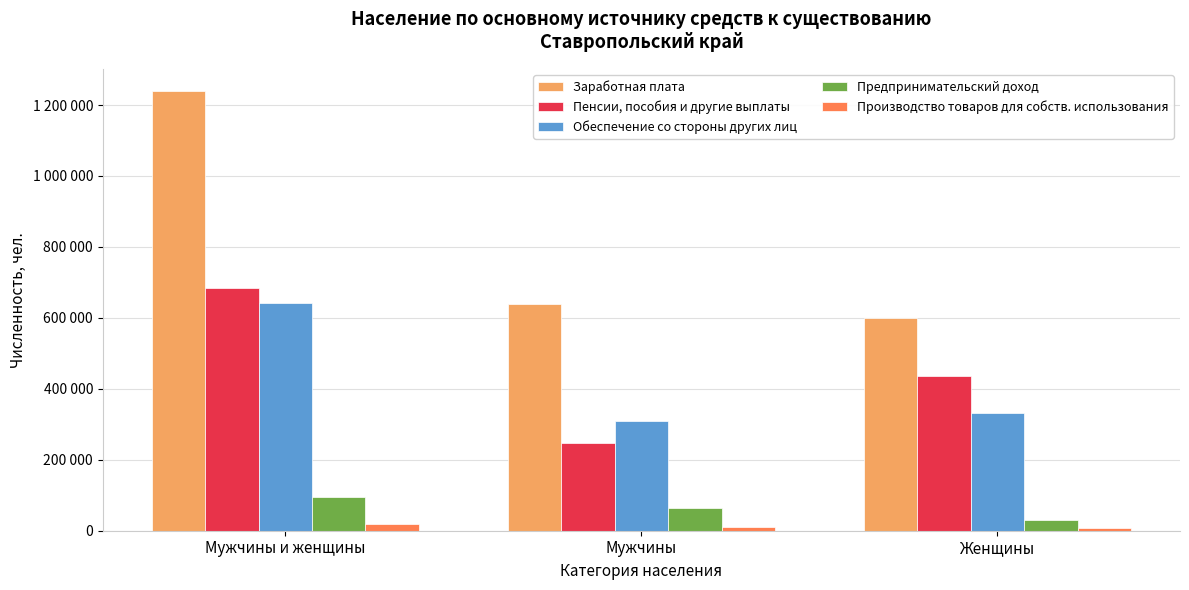

At which category is the sum across all series the highest?

Мужчины и женщины